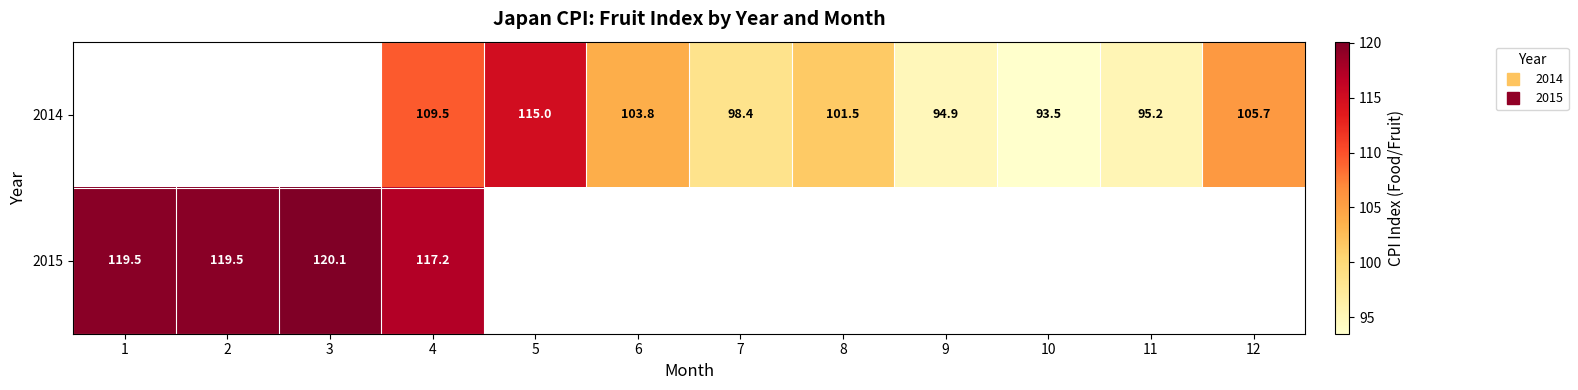

Which category has the lowest value in the 2015 series?

4